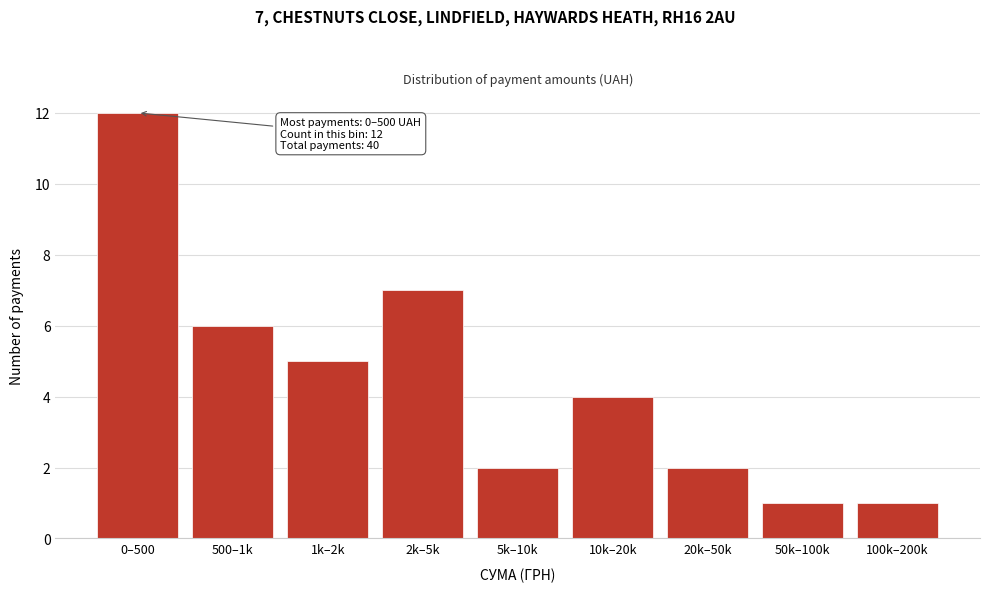

Reading left to right, transcribe all the data shown in this chart.

0–500=12	500–1k=6	1k–2k=5	2k–5k=7	5k–10k=2	10k–20k=4	20k–50k=2	50k–100k=1	100k–200k=1